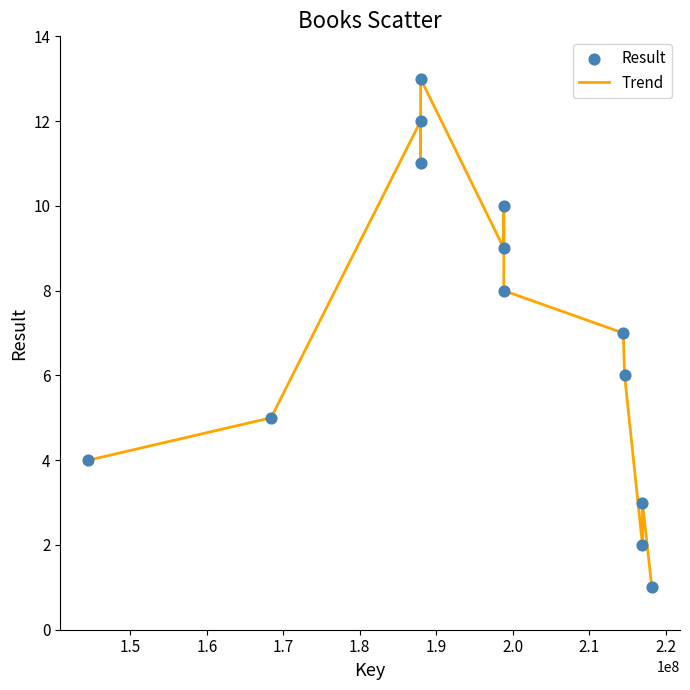

What is the difference between the maximum and minimum values?

12